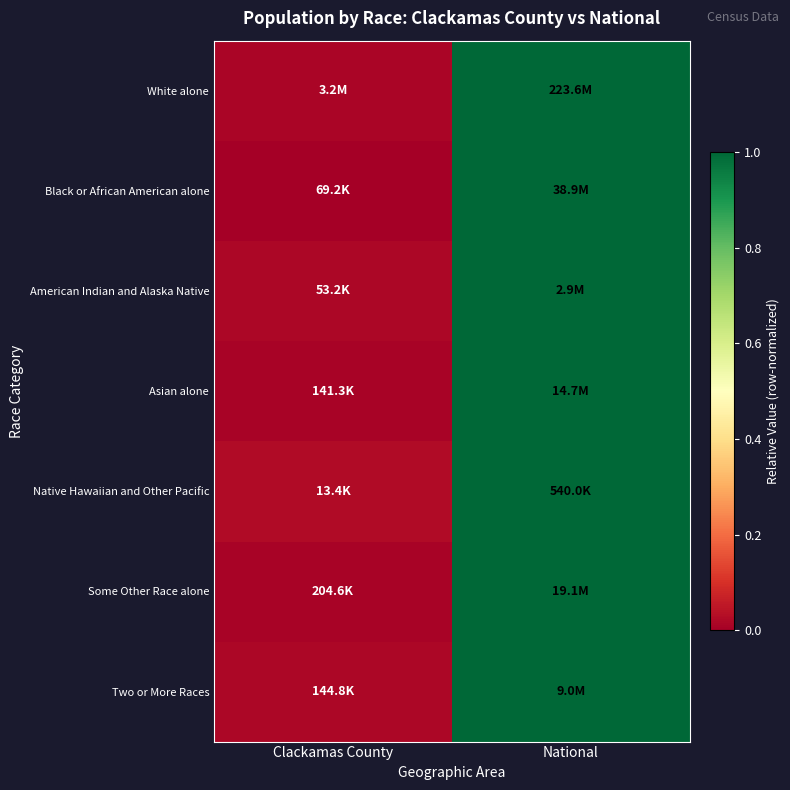

At which category is the sum across all series the highest?

National